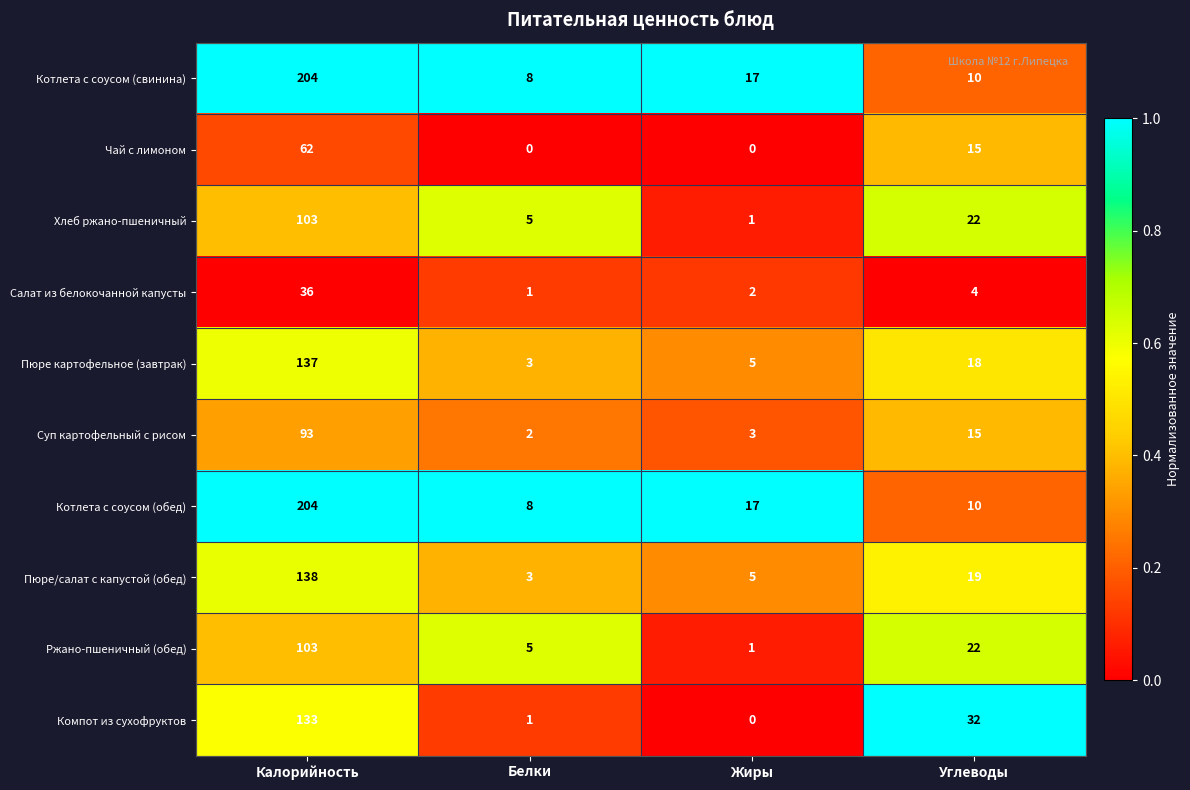

What is the difference between the Котлета с соусом (обед) values at Калорийность and Жиры?

187